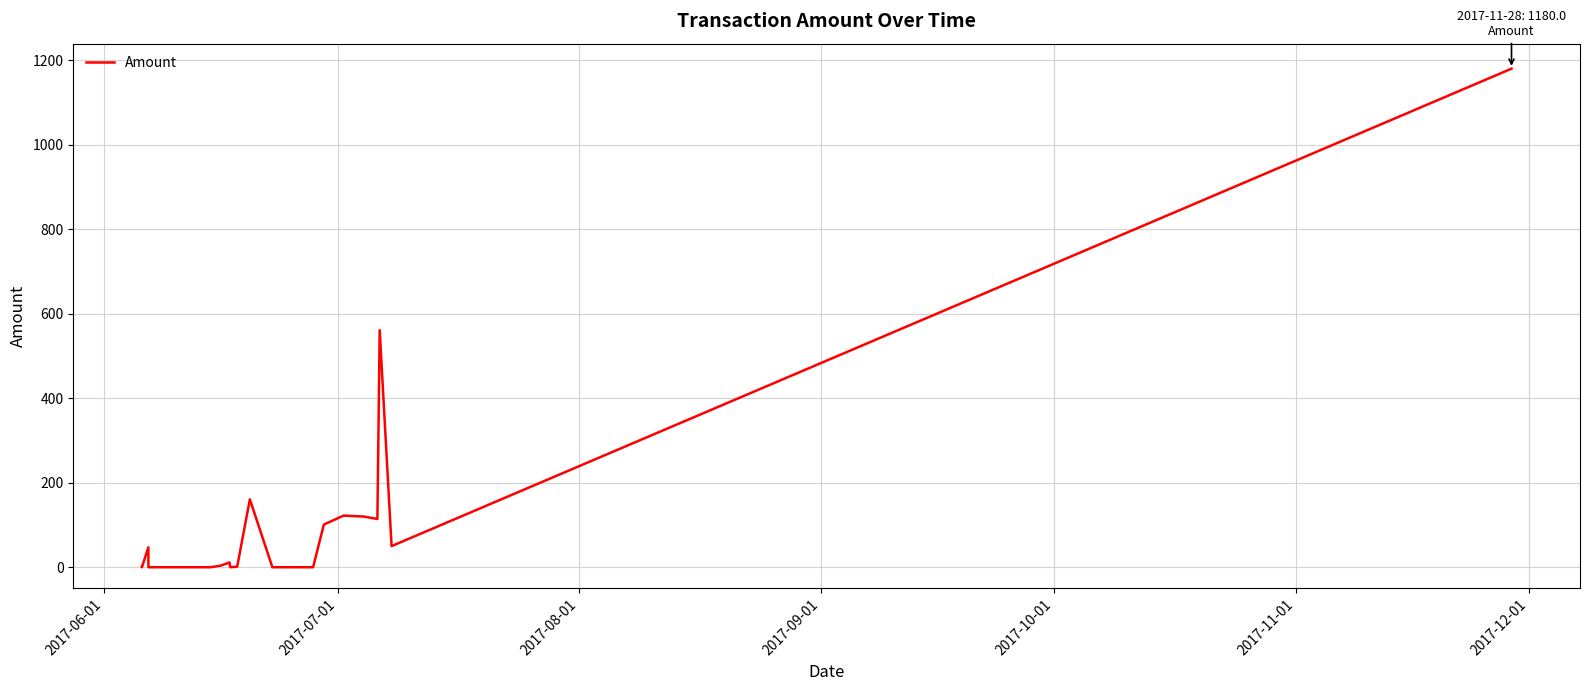

What is the difference between the maximum and minimum values?

1180.0